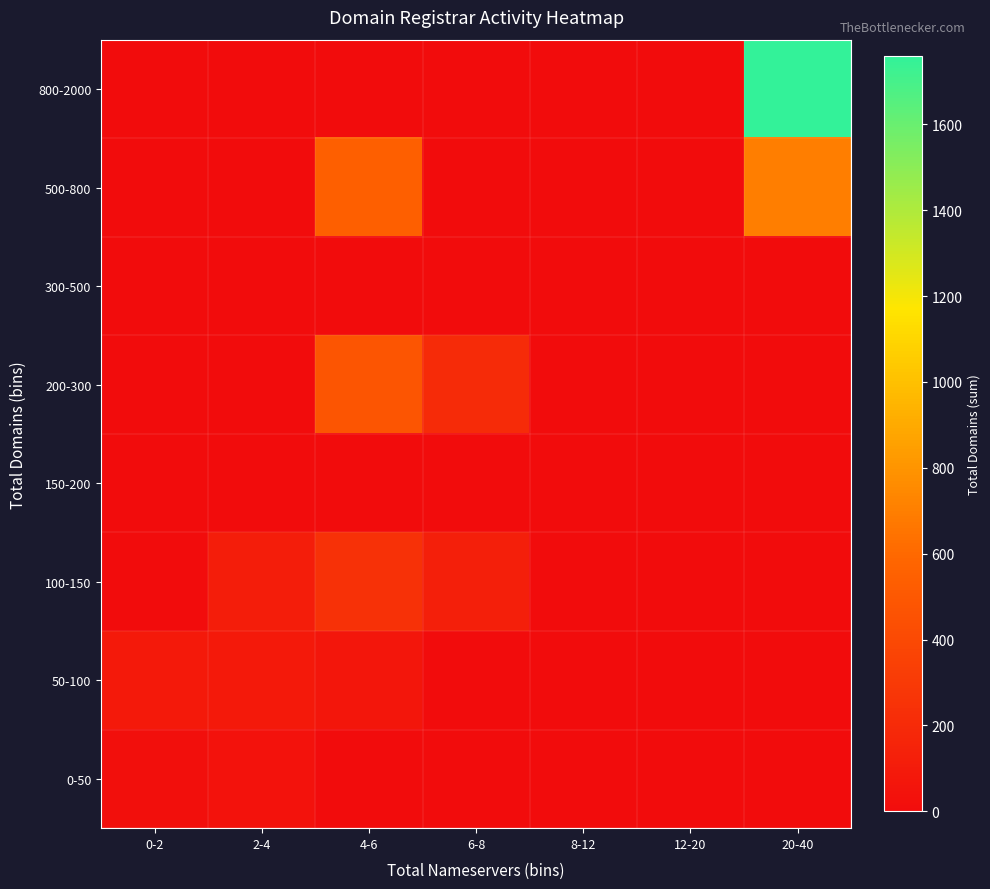

Reading left to right, transcribe all the data shown in this chart.

800-2000: 0-2=0	2-4=0	4-6=0	6-8=0	8-12=0	12-20=0	20-40=1758
500-800: 0-2=0	2-4=0	4-6=545	6-8=0	8-12=0	12-20=0	20-40=694
300-500: 0-2=0	2-4=0	4-6=0	6-8=0	8-12=0	12-20=0	20-40=0
200-300: 0-2=0	2-4=0	4-6=479	6-8=205	8-12=0	12-20=0	20-40=0
150-200: 0-2=0	2-4=0	4-6=0	6-8=0	8-12=0	12-20=0	20-40=0
100-150: 0-2=0	2-4=116	4-6=242	6-8=130	8-12=0	12-20=0	20-40=0
50-100: 0-2=88	2-4=86	4-6=66	6-8=0	8-12=0	12-20=0	20-40=0
0-50: 0-2=21	2-4=38	4-6=0	6-8=0	8-12=0	12-20=0	20-40=0